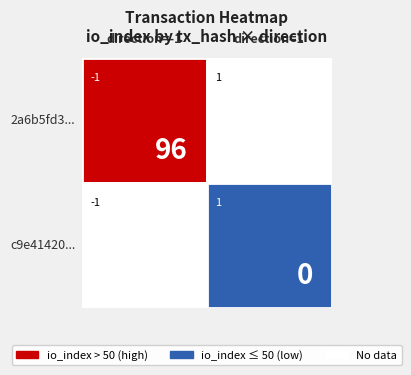

How many data points does each series have?

2